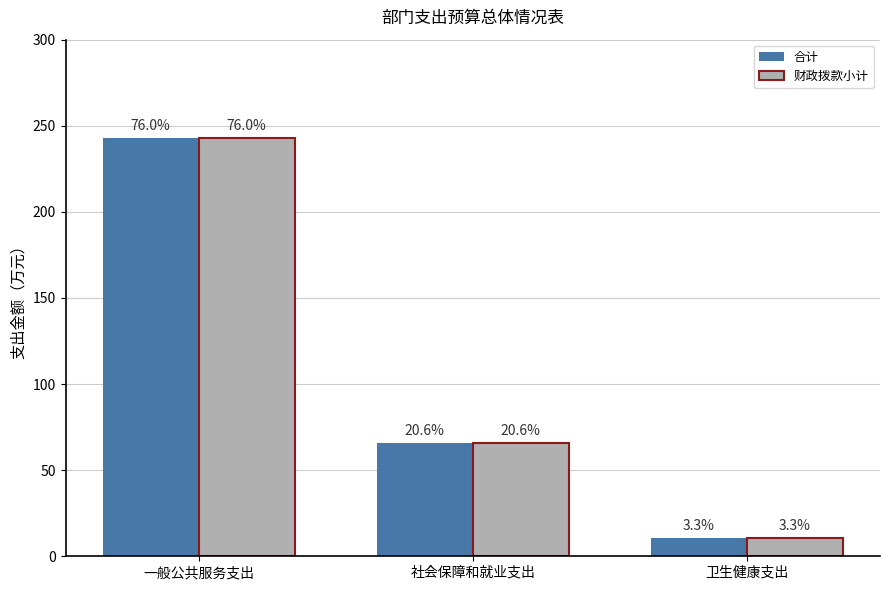

What is the sum of the 合计 values at 一般公共服务支出 and 社会保障和就业支出?

308.9